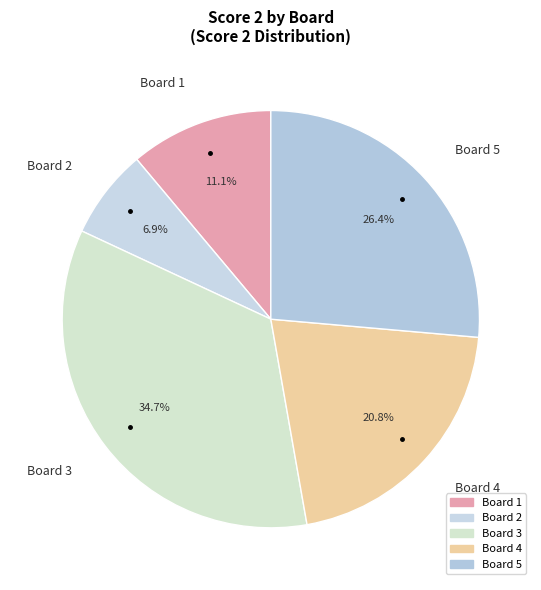

Count the number of slices in the pie.

5